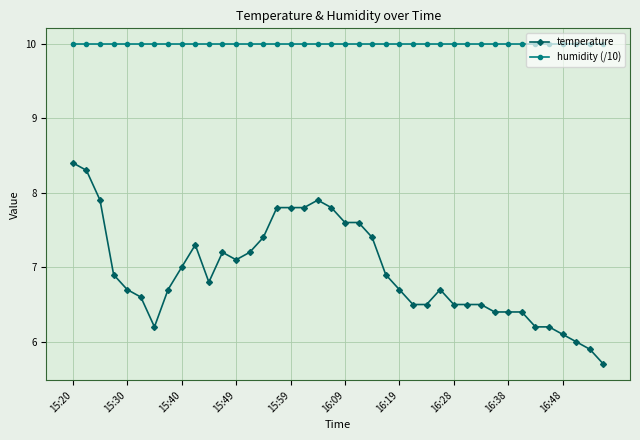

Which series has the widest spread of values?

temperature